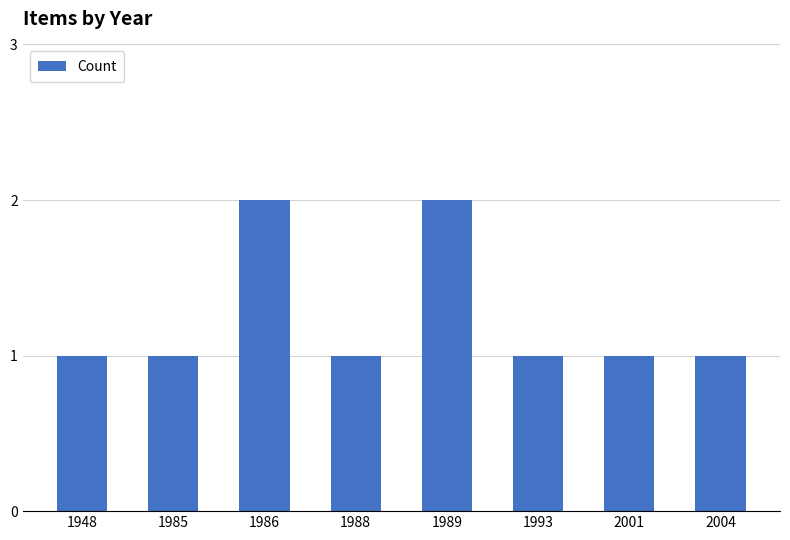

What is the sum of all values?

10